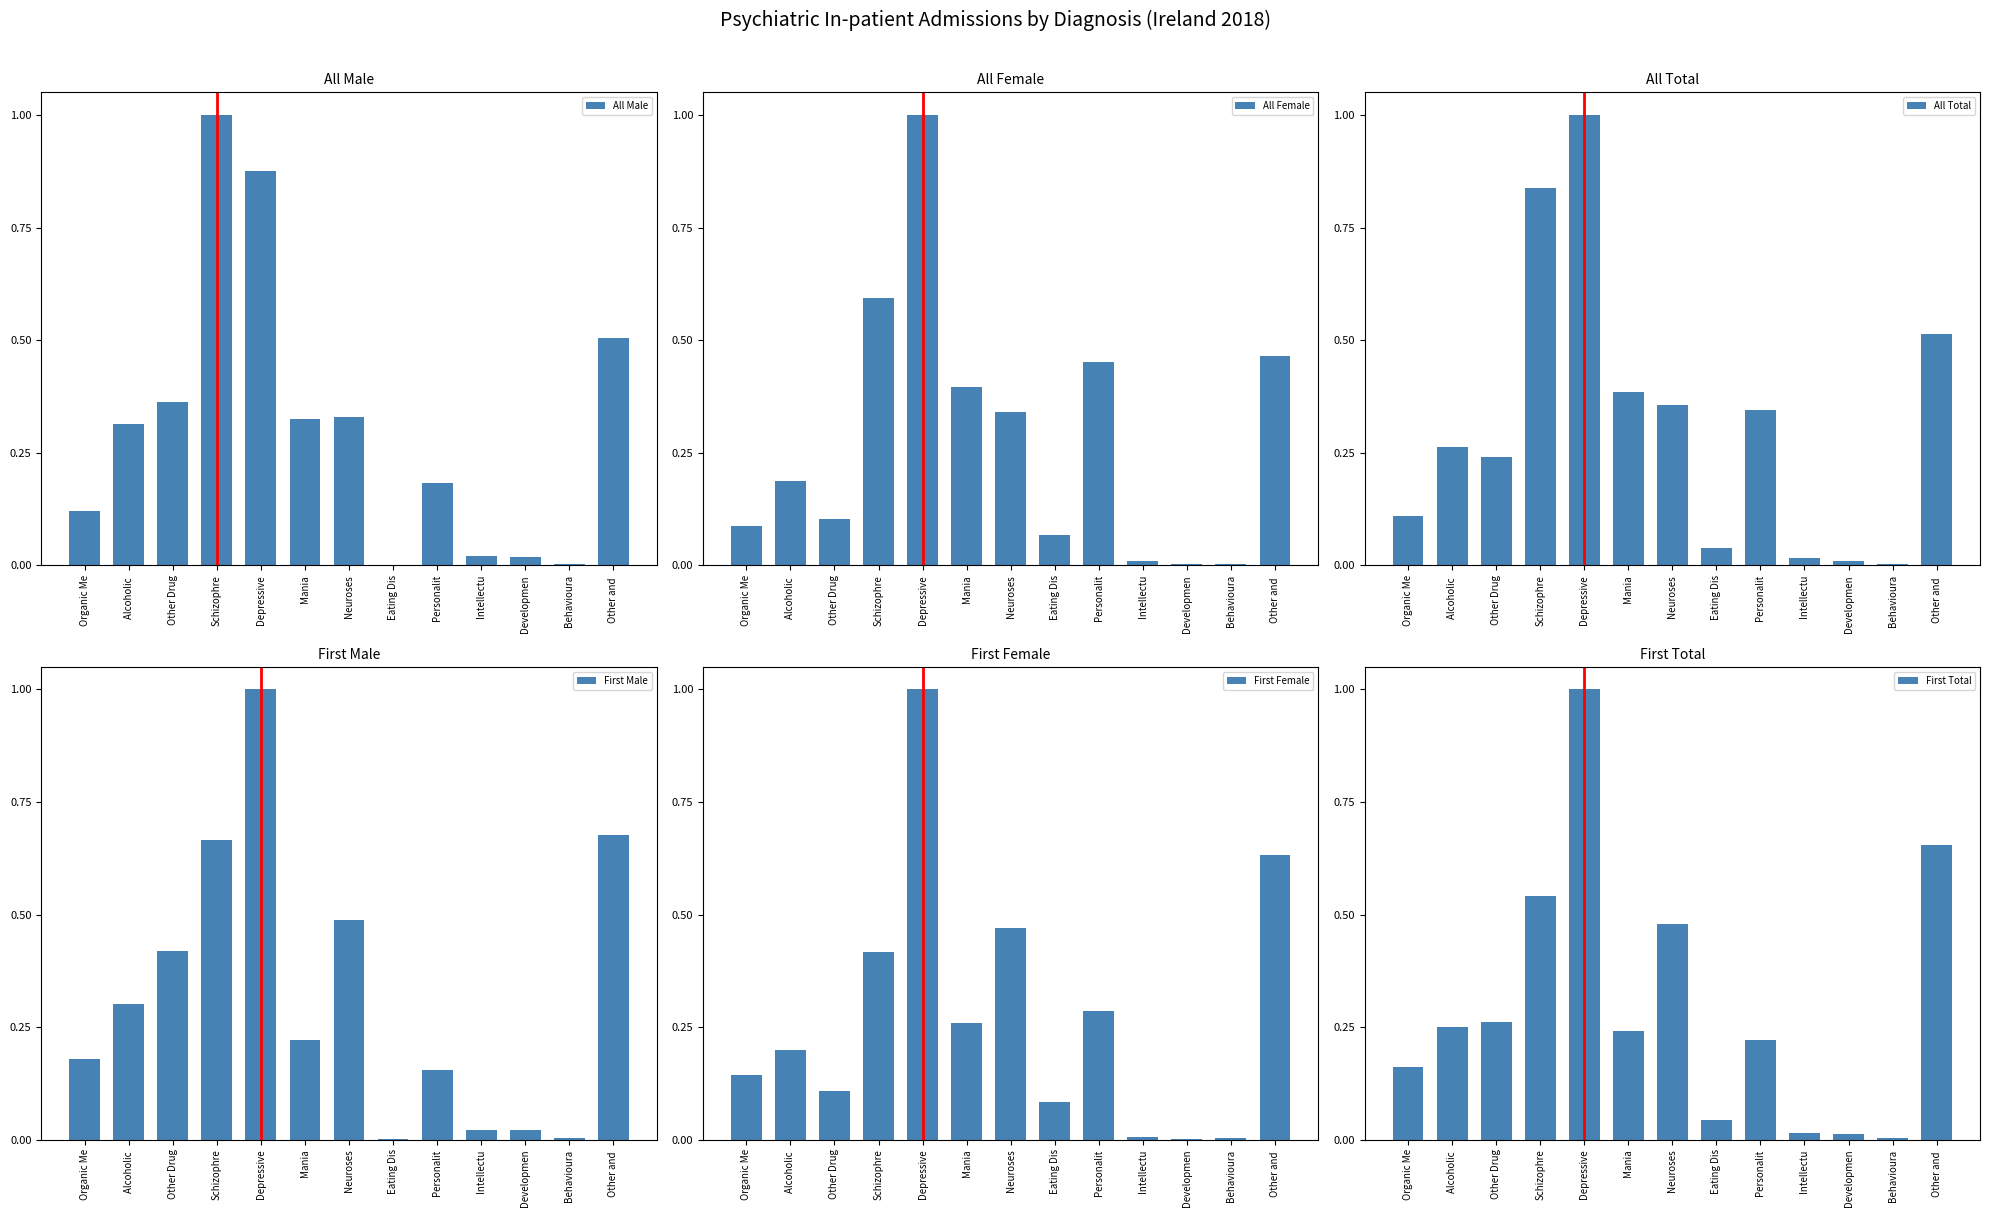

What is the difference between the All Female values at Depressive and Alcoholic ?

0.8